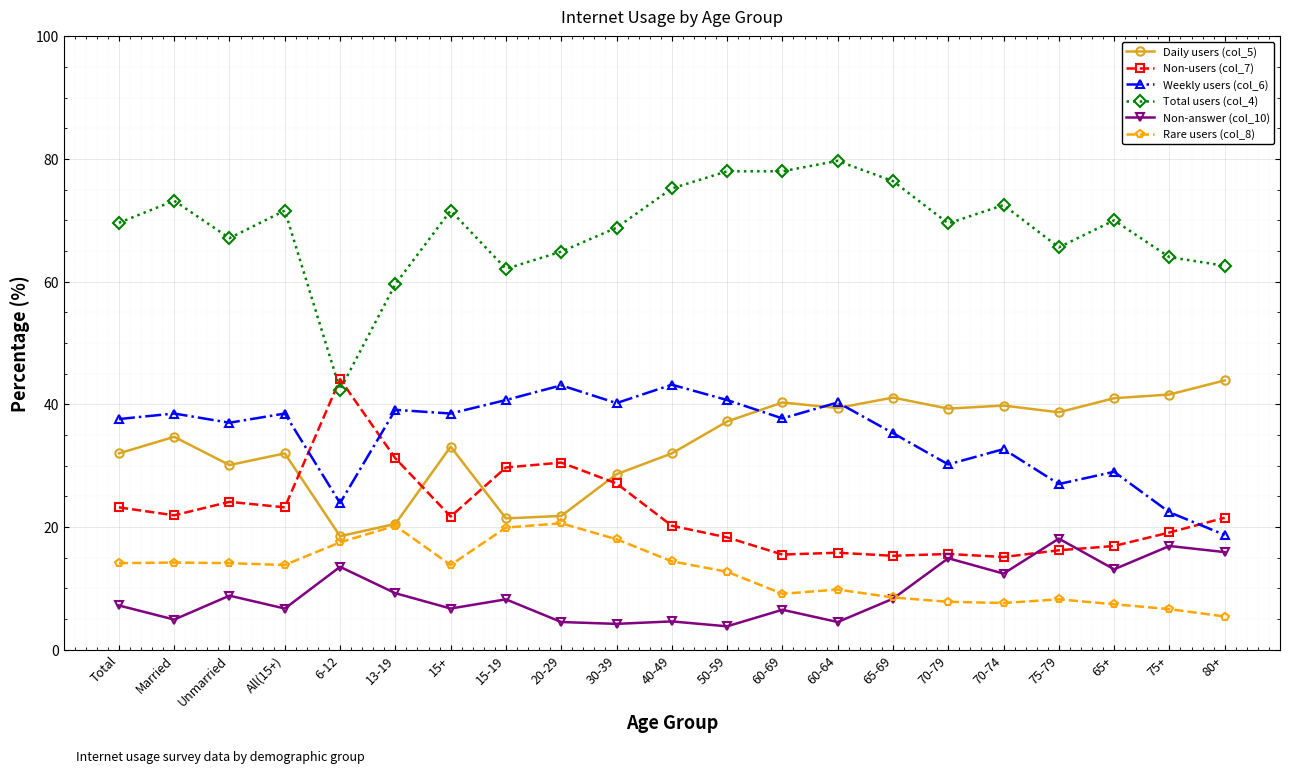

The value of Weekly users (col_6) at Married is 38.5. True or false?

True